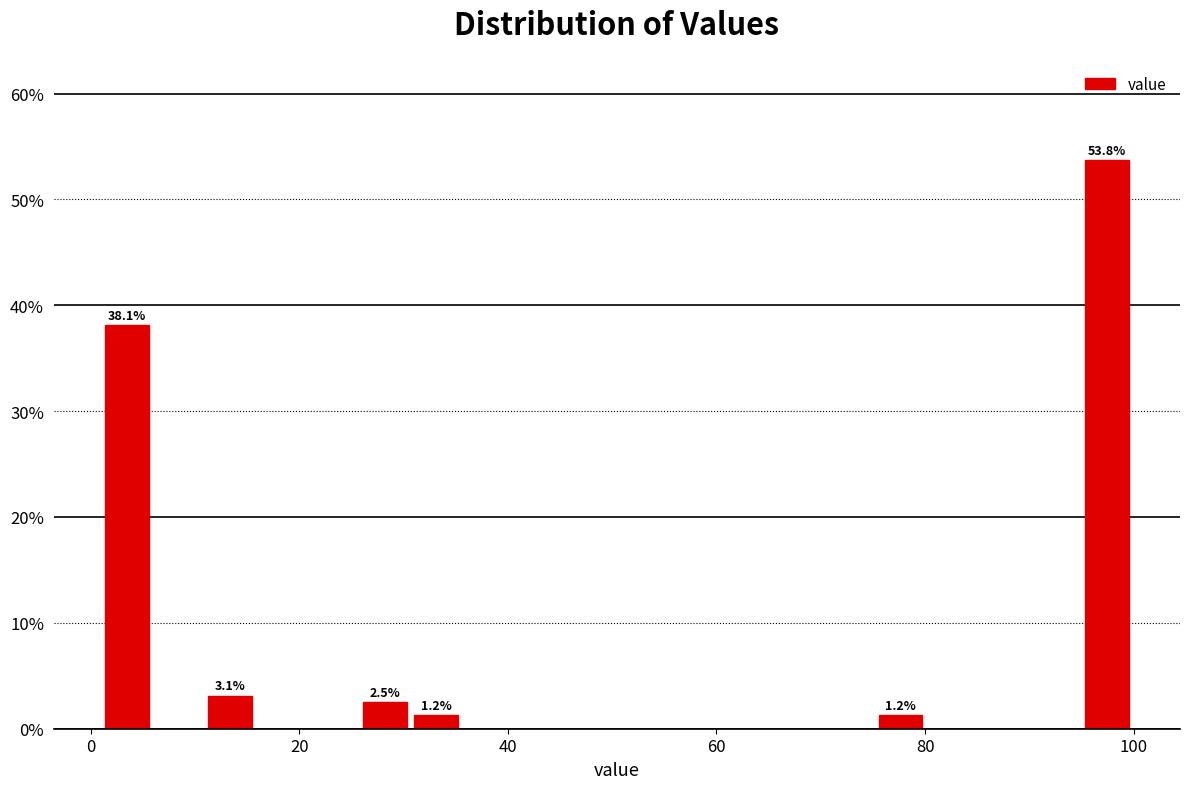

Around what value on the x-axis is the tallest bar? Give the approximate position of its centre, as read against the axis.

98